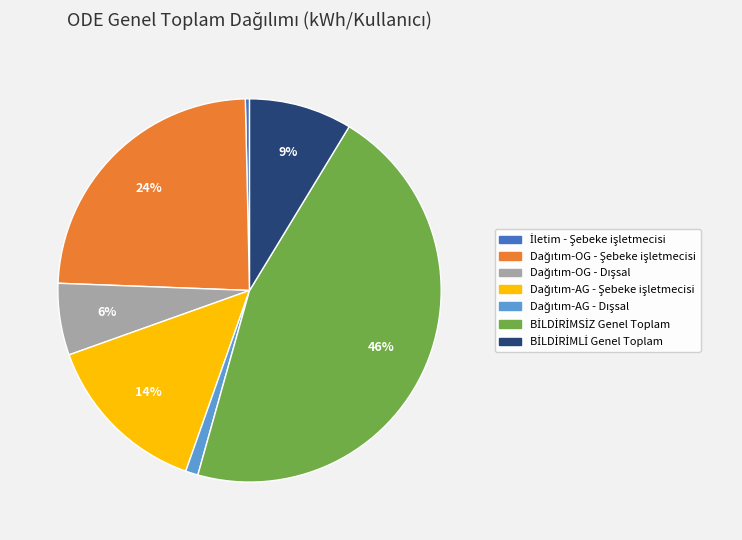

Does any single category account for the majority?

No